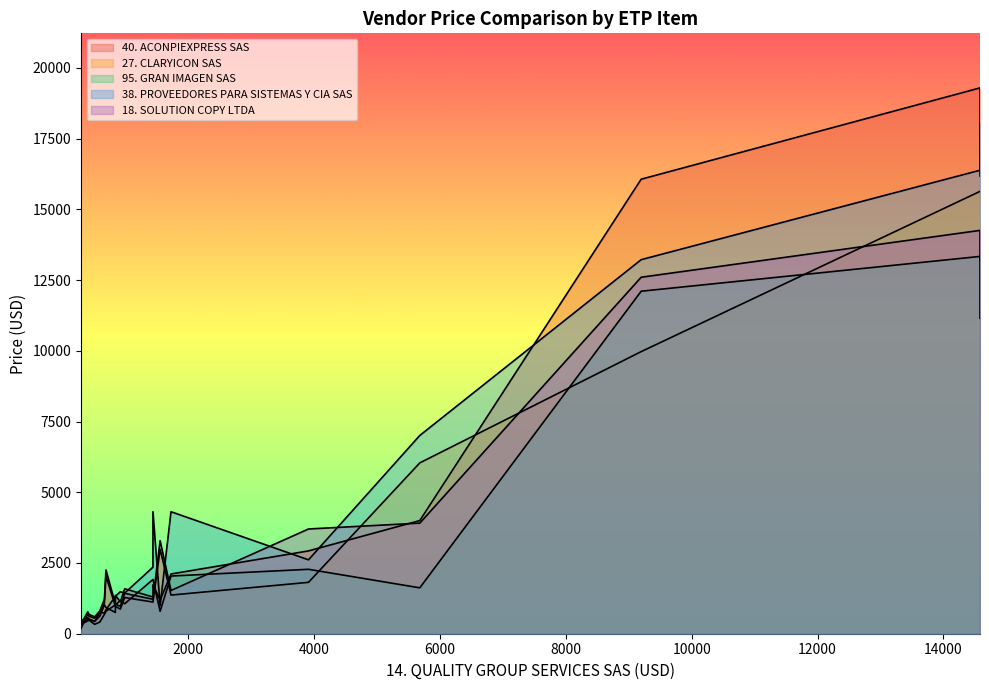

How many data points in 18. SOLUTION COPY LTDA are above 1219?

9